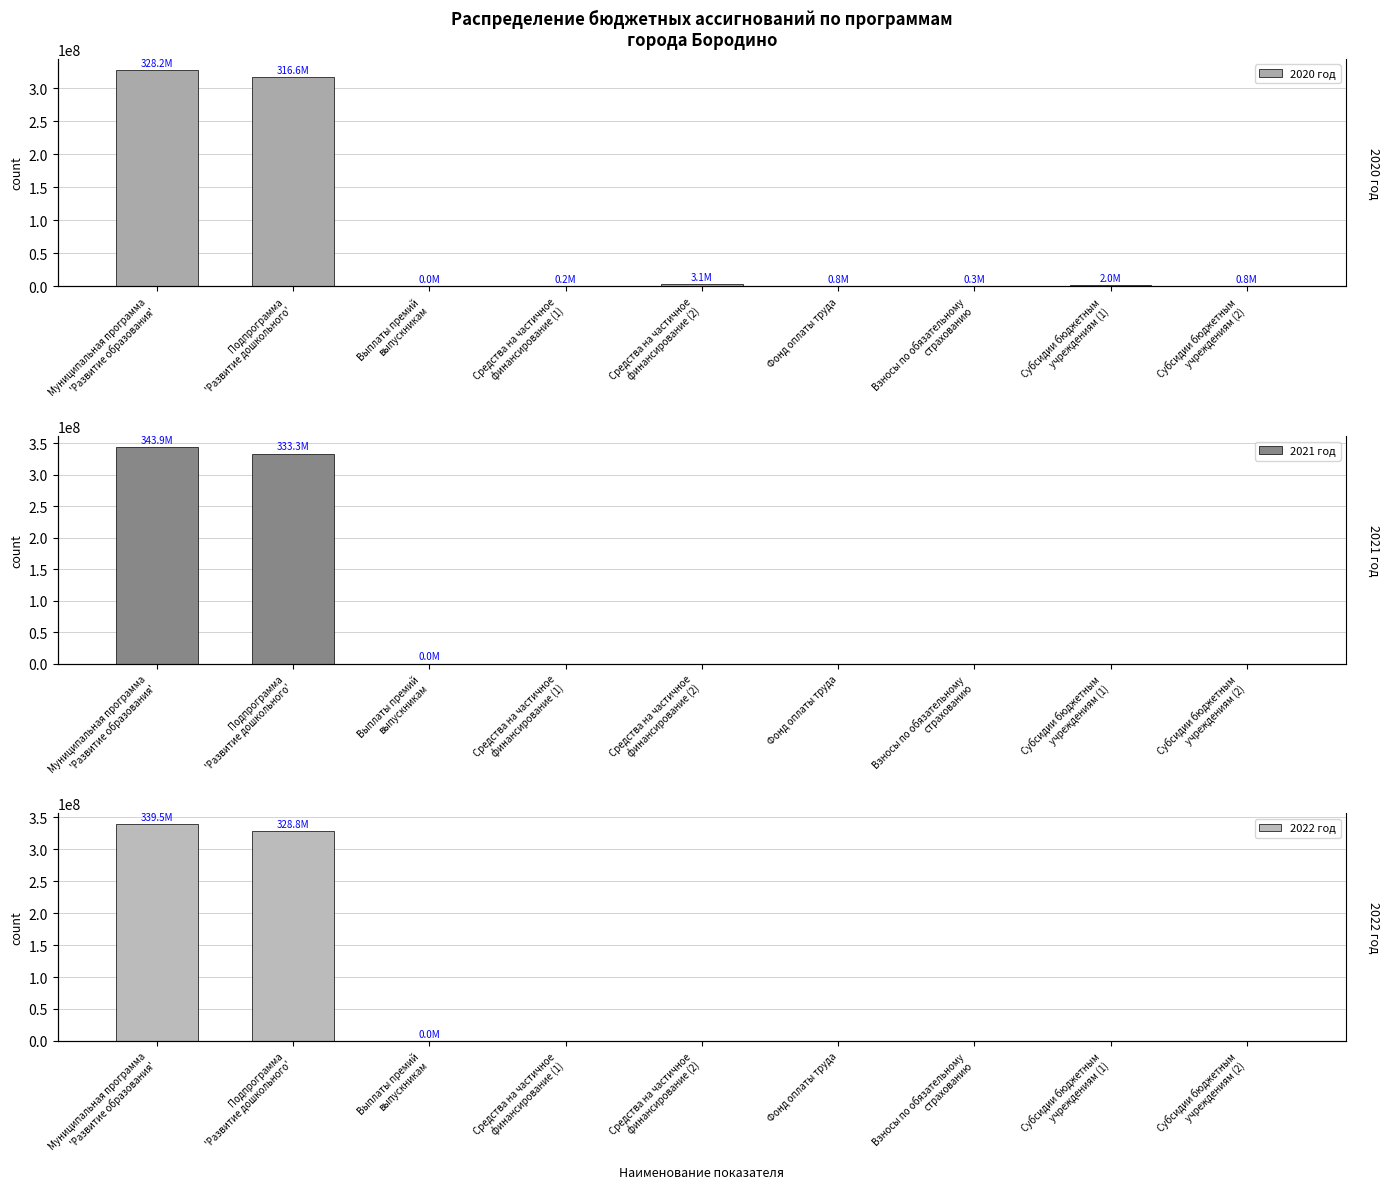

What is the total value across all series at Фонд оплаты труда?

845353.8